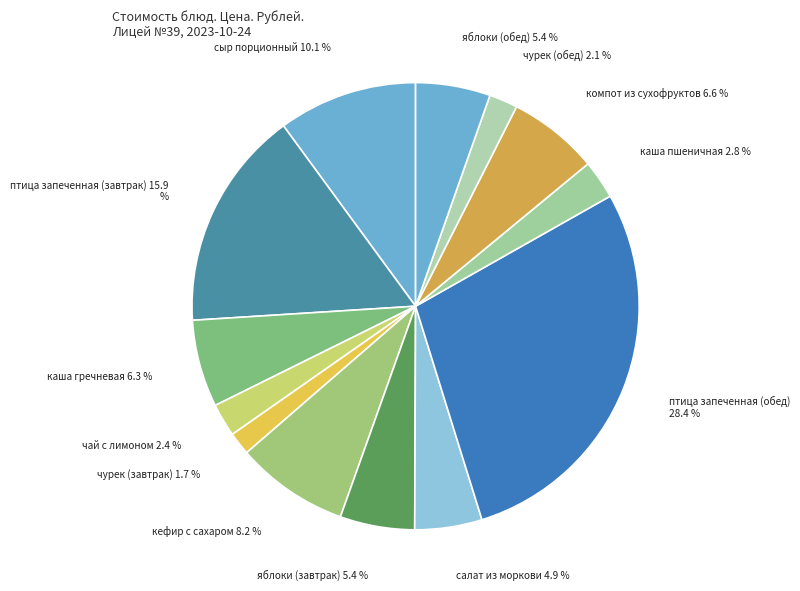

Count the number of slices in the pie.

13